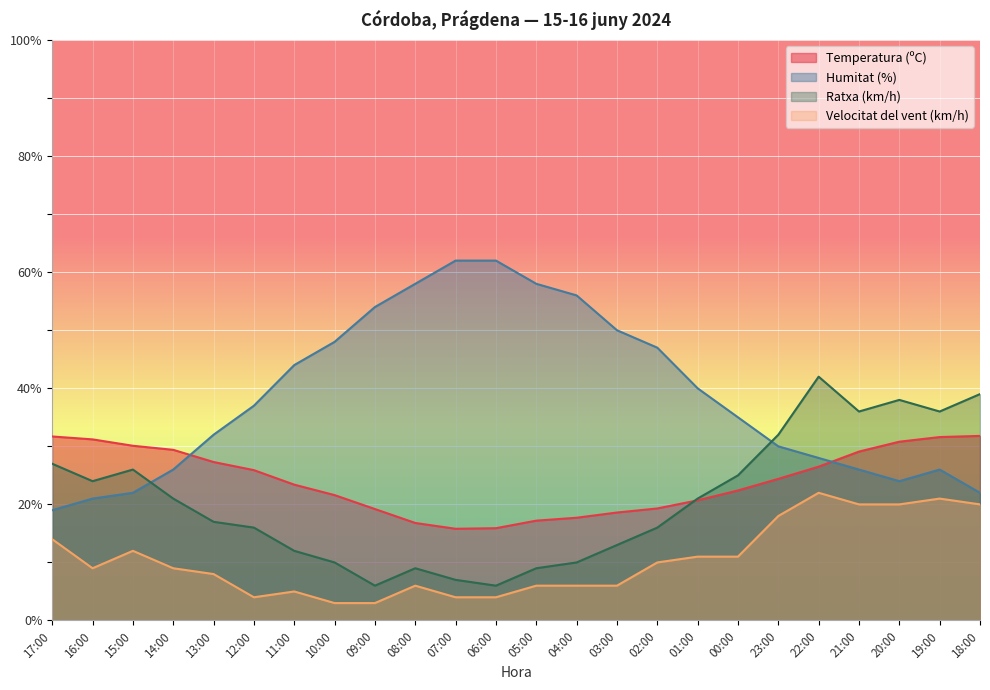

At which category does Humitat (%) reach its first local valley?

20:00